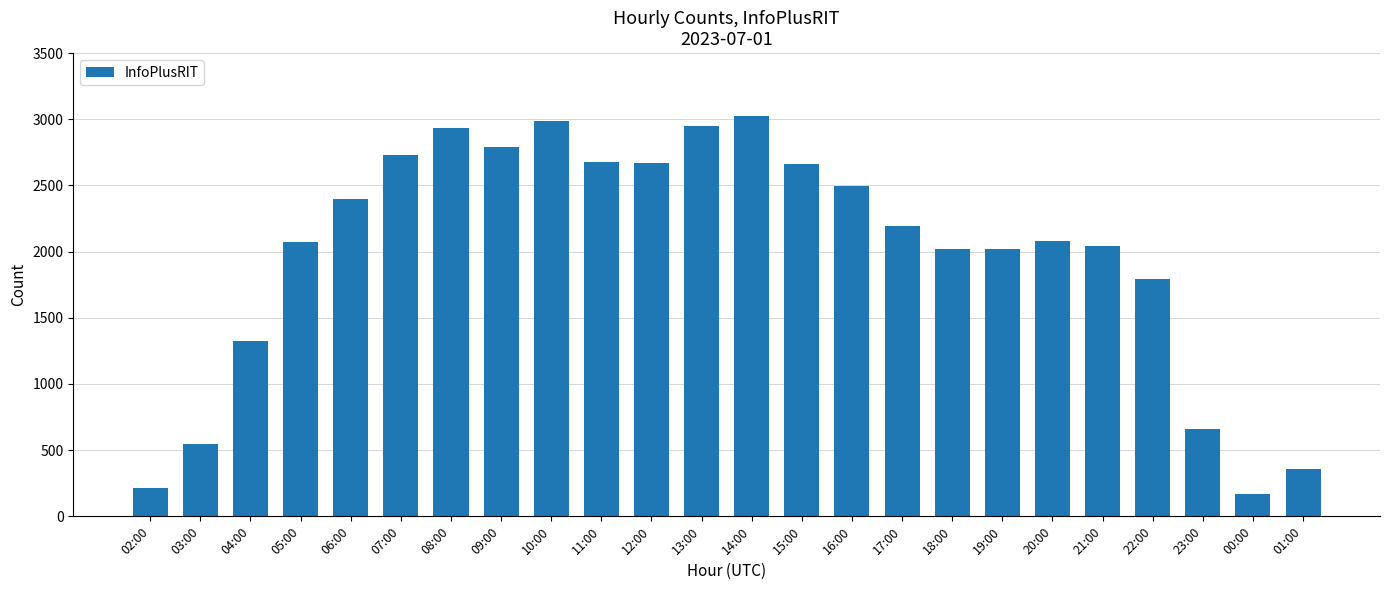

Which category has the highest value across all series?

14:00